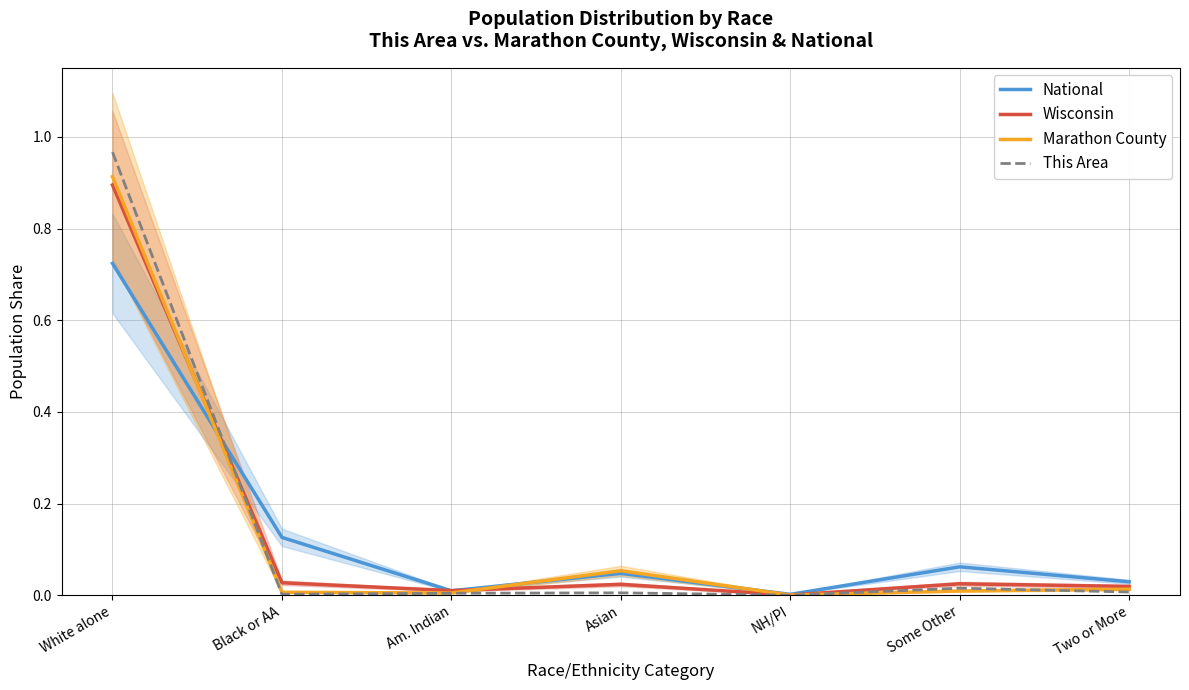

Is it true that Wisconsin equals 0.0 at Some Other?

False